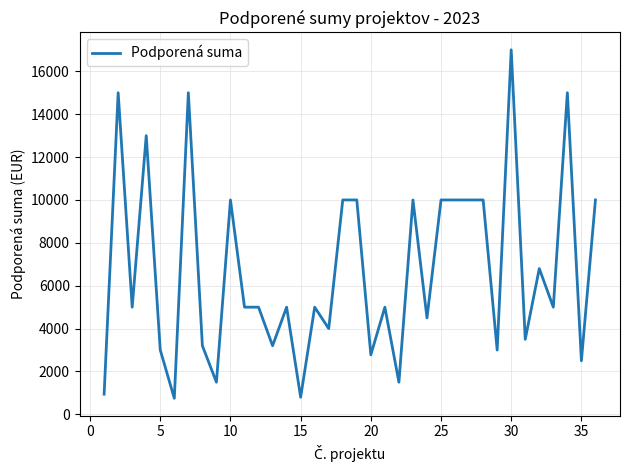

What is the maximum value shown in the chart?

17000